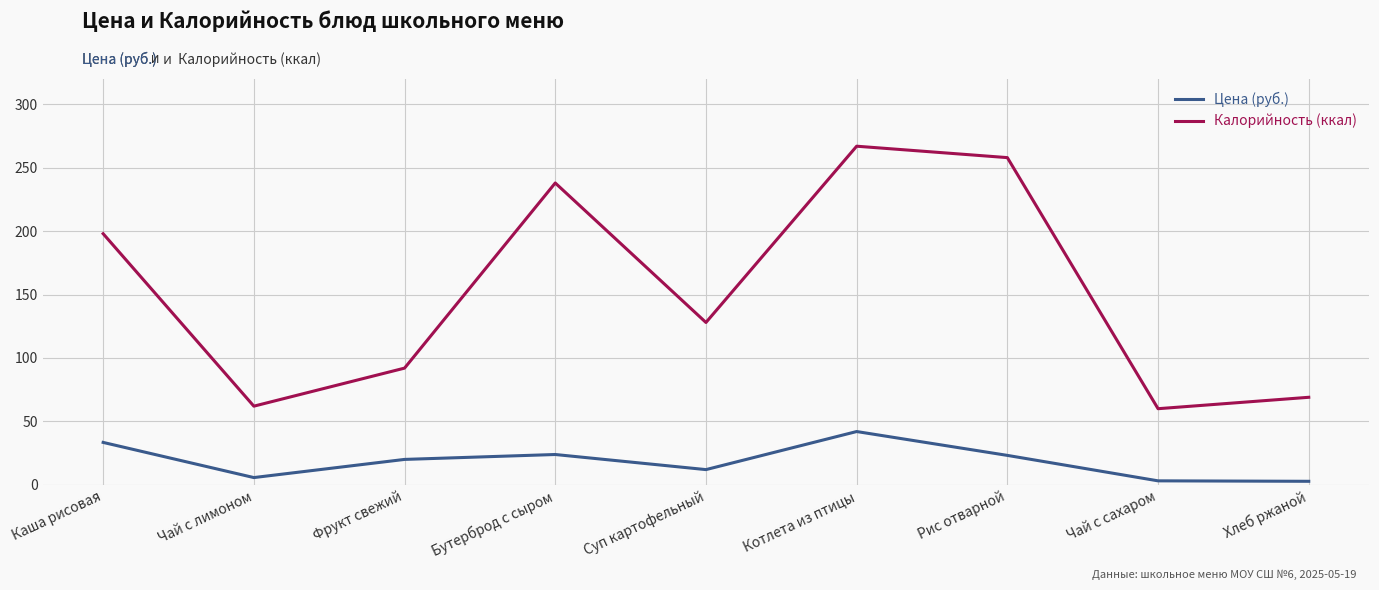

Does the chart have visible grid lines?

Yes